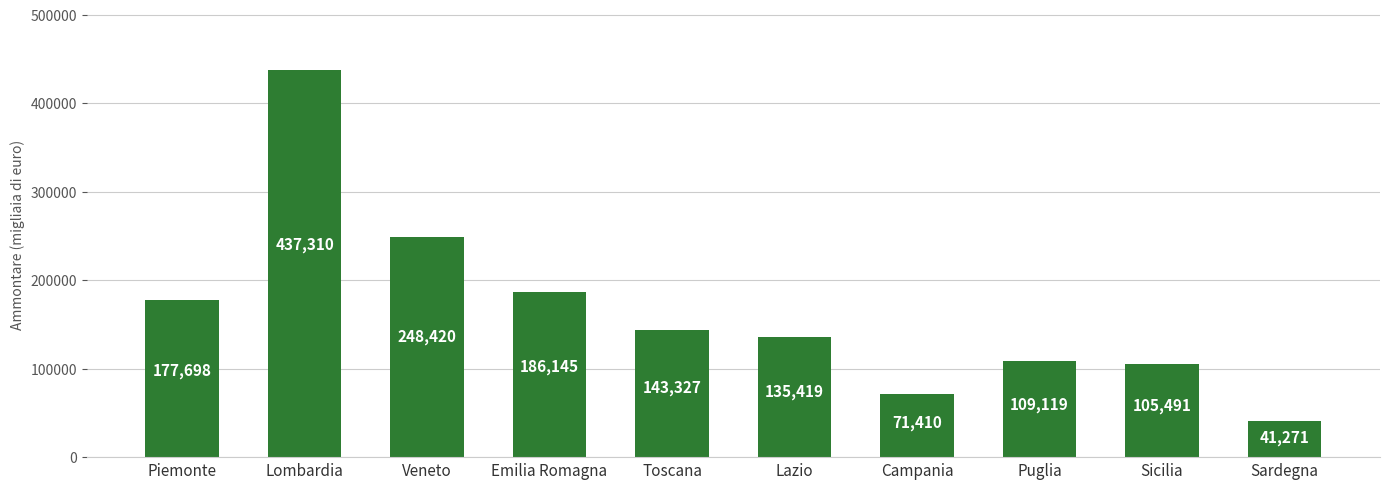

Reading left to right, what are all the values shown in this chart?

Piemonte=177698	Lombardia=437310	Veneto=248420	Emilia Romagna=186145	Toscana=143327	Lazio=135419	Campania=71410	Puglia=109119	Sicilia=105491	Sardegna=41271